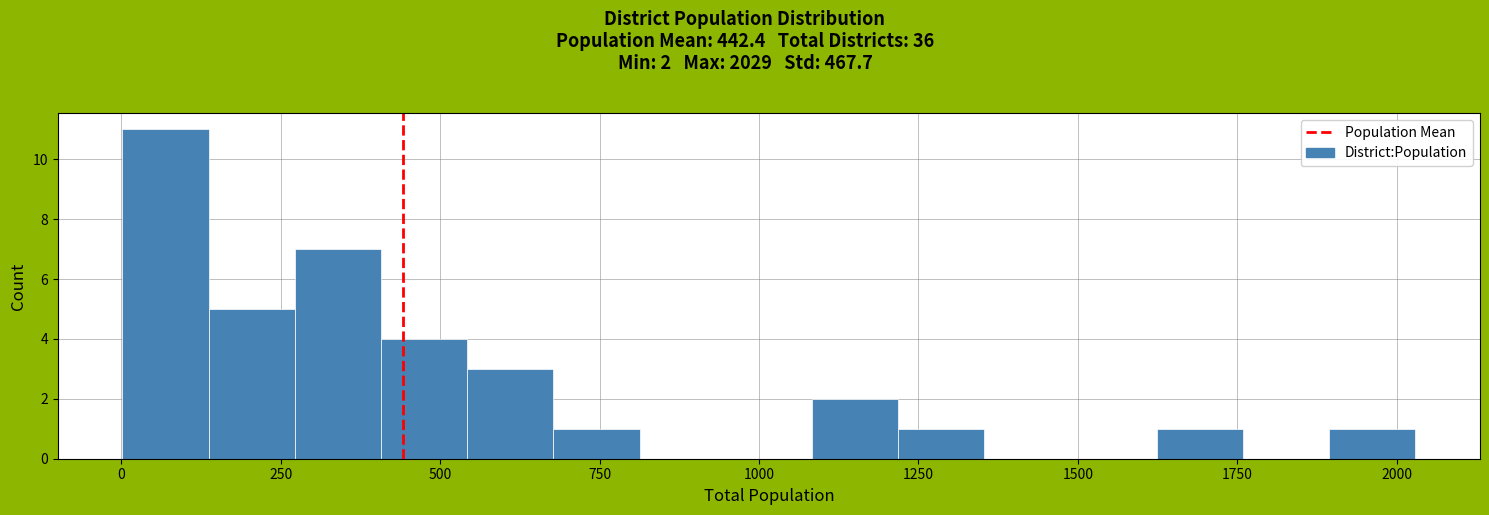

Around what value on the x-axis is the tallest bar? Give the approximate position of its centre, as read against the axis.

50